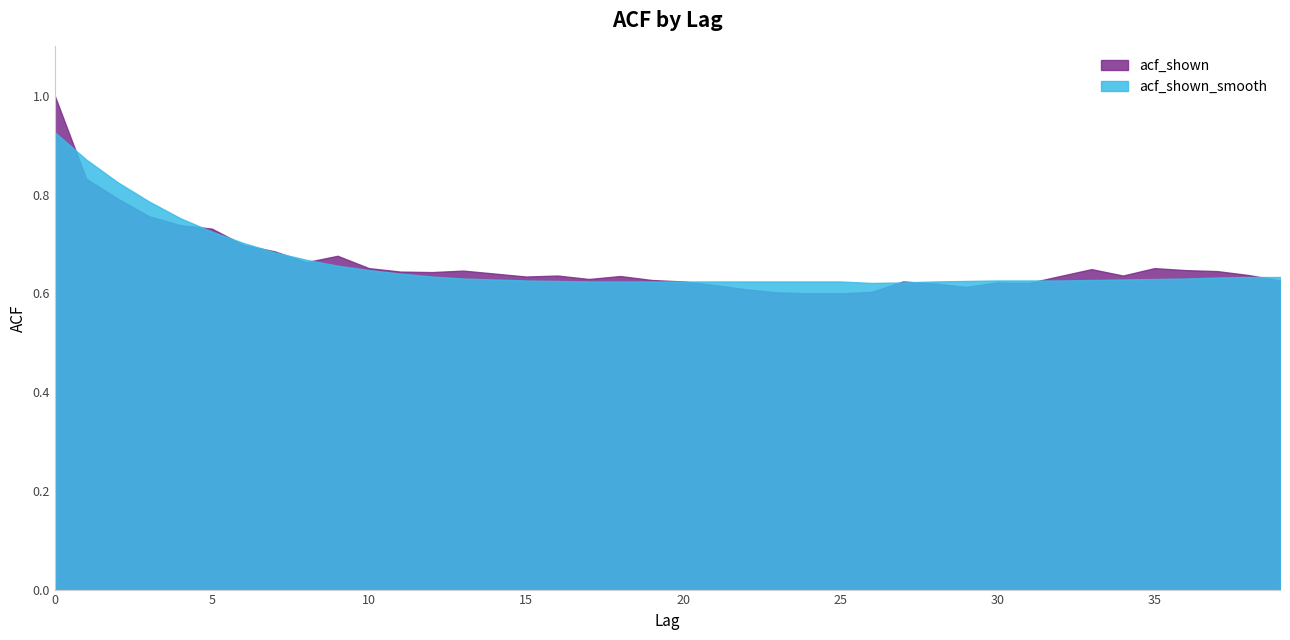

How many series are shown in this chart?

2